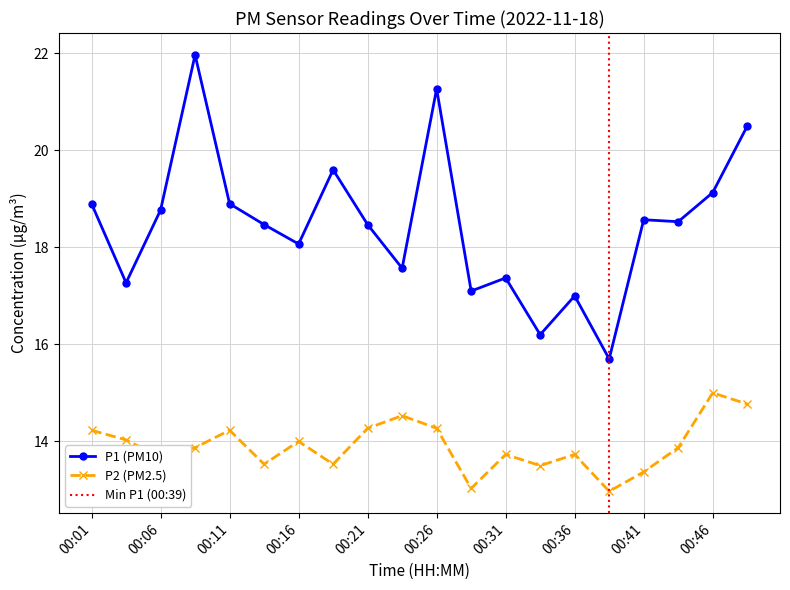

Which series changed the most between 00:03 and 00:11?

P1